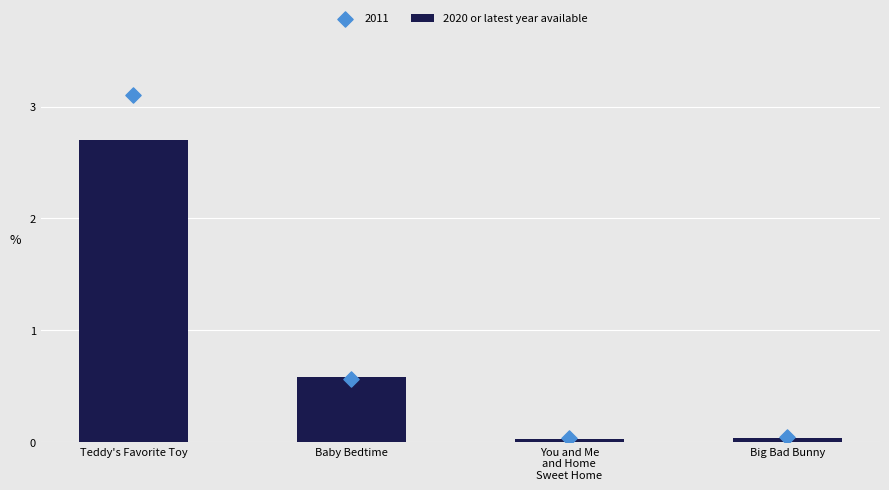

What is the change in value from Teddy's Favorite Toy to Baby Bedtime?

-2.1